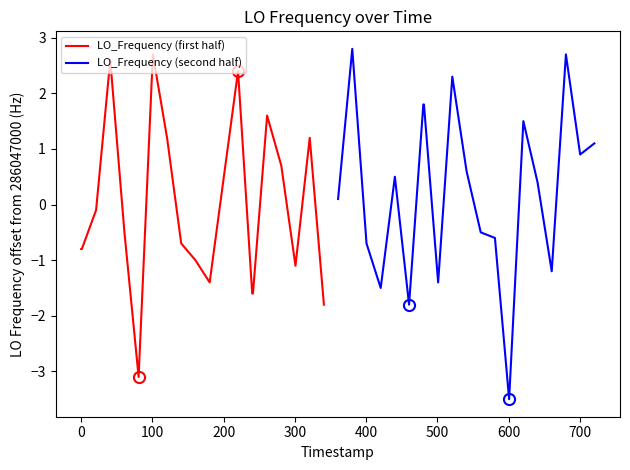

What is the average value of the LO_Frequency (first half) series?

-0.1